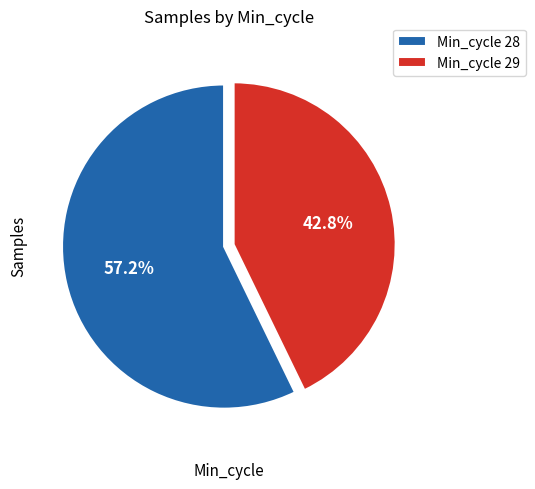

Count the number of slices in the pie.

2